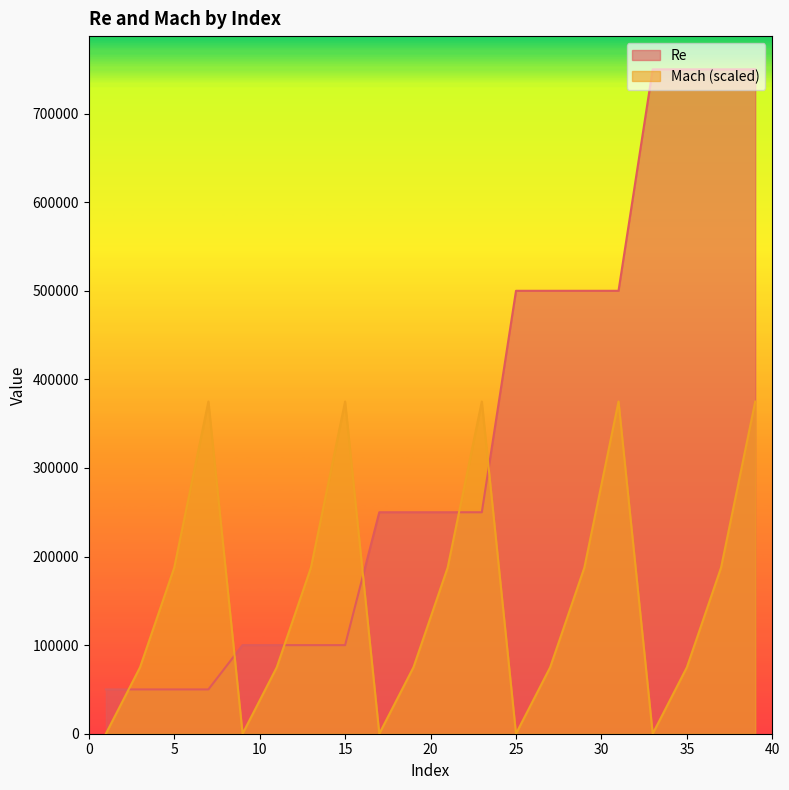

How many interior local peaks does the Mach series have?

4